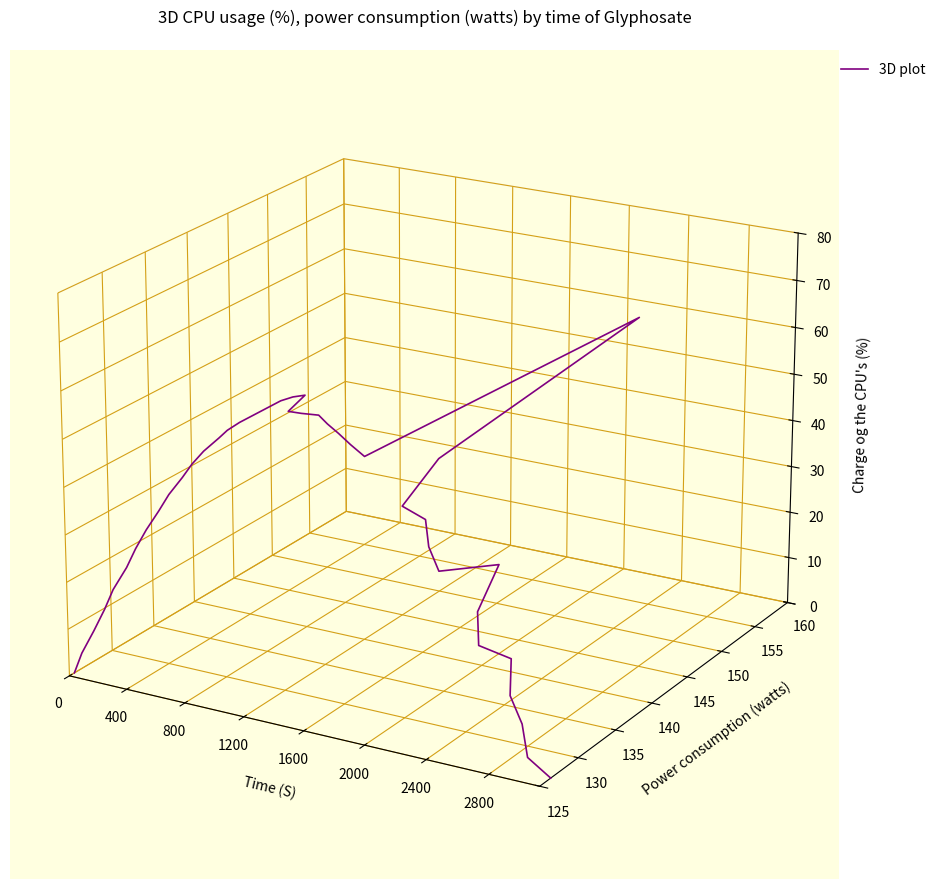

How many lines are shown in the chart?

1